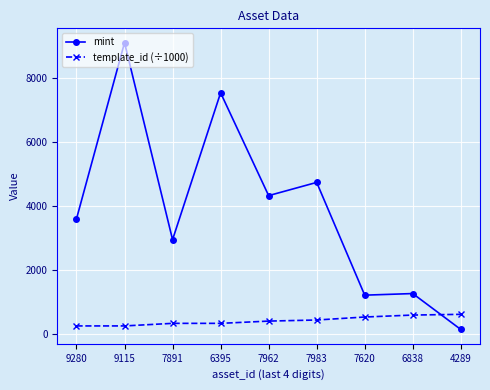

Does the chart display data point markers on the line(s)?

Yes